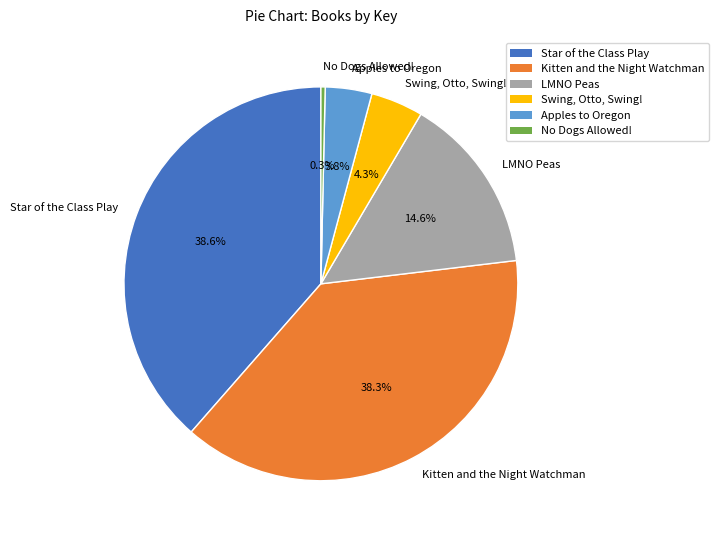

What is the smallest slice in the pie chart?

No Dogs Allowed!